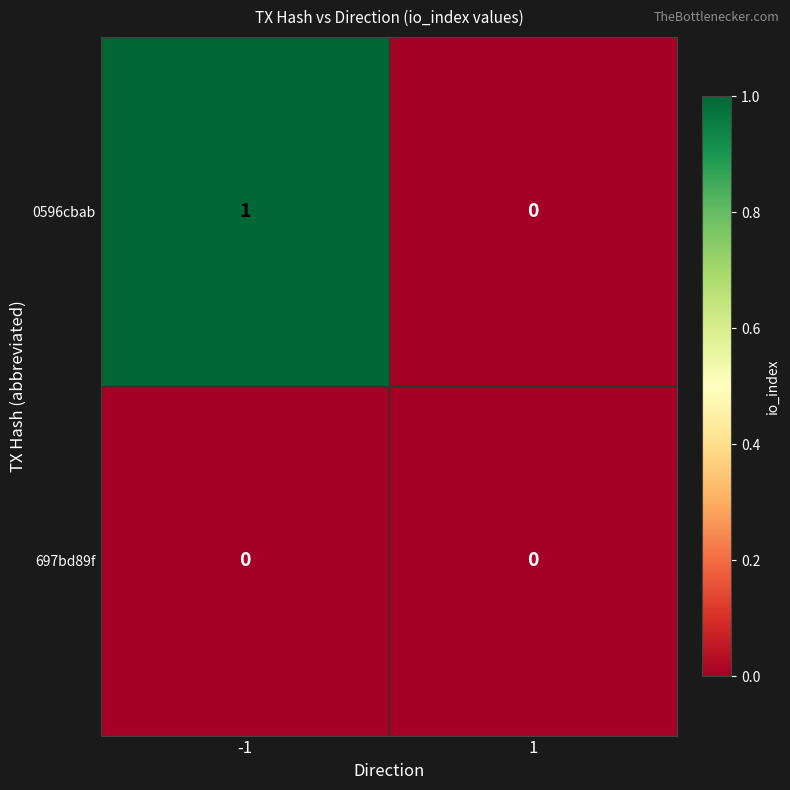

Which series has the largest total across all categories?

0596cbab